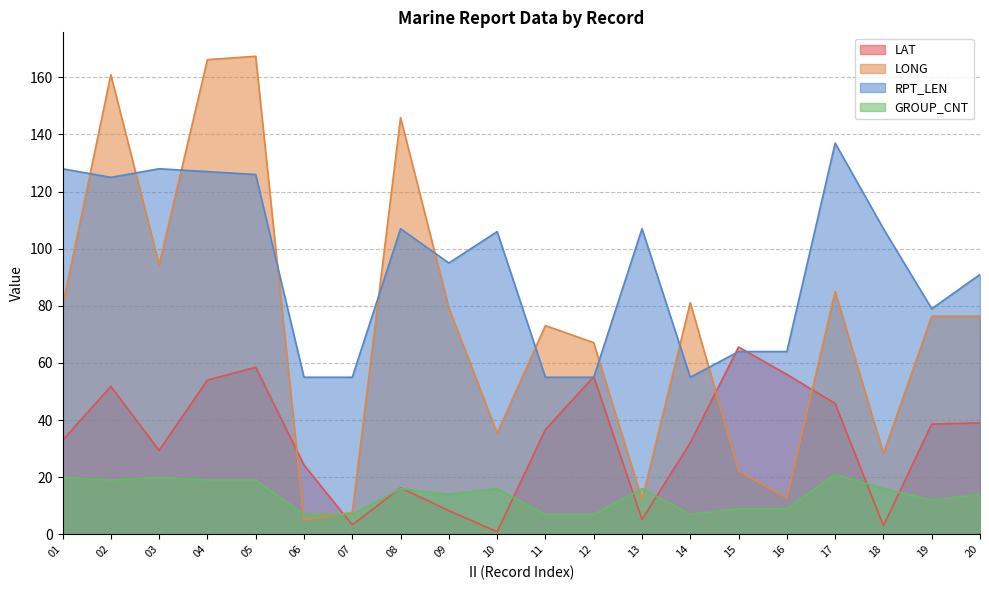

Reading left to right, list all the values displayed in this chart.

LAT: 32.9	51.8	29.4	54.0	58.5	24.3	3.3	16.3	8.3	0.9	36.7	55.2	5.2	32.1	65.6	56.0	45.8	3.0	38.6	39.0
LONG: 79.9	160.9	94.4	166.2	167.4	5.0	7.7	145.9	79.3	35.4	73.1	67.1	12.1	81.1	22.2	12.7	85.0	28.4	76.4	76.4
RPT_LEN: 128.0	125.0	128.0	127.0	126.0	55.0	55.0	107.0	95.0	106.0	55.0	55.0	107.0	55.0	64.0	64.0	137.0	107.0	79.0	91.0
GROUP_CNT: 20.0	19.0	20.0	19.0	19.0	7.0	7.0	16.0	14.0	16.0	7.0	7.0	16.0	7.0	9.0	9.0	21.0	16.0	12.0	14.0